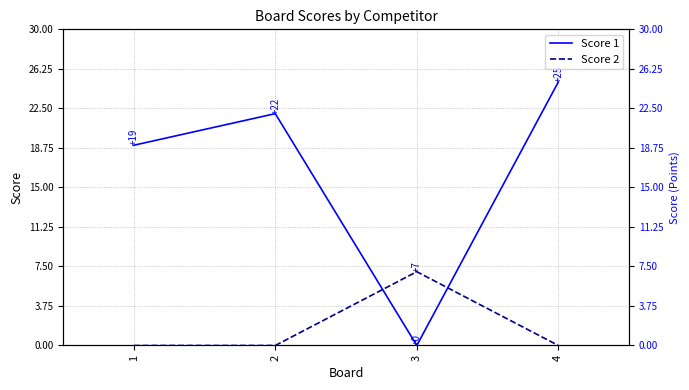

At which label does Score 1 first exceed 22?

4